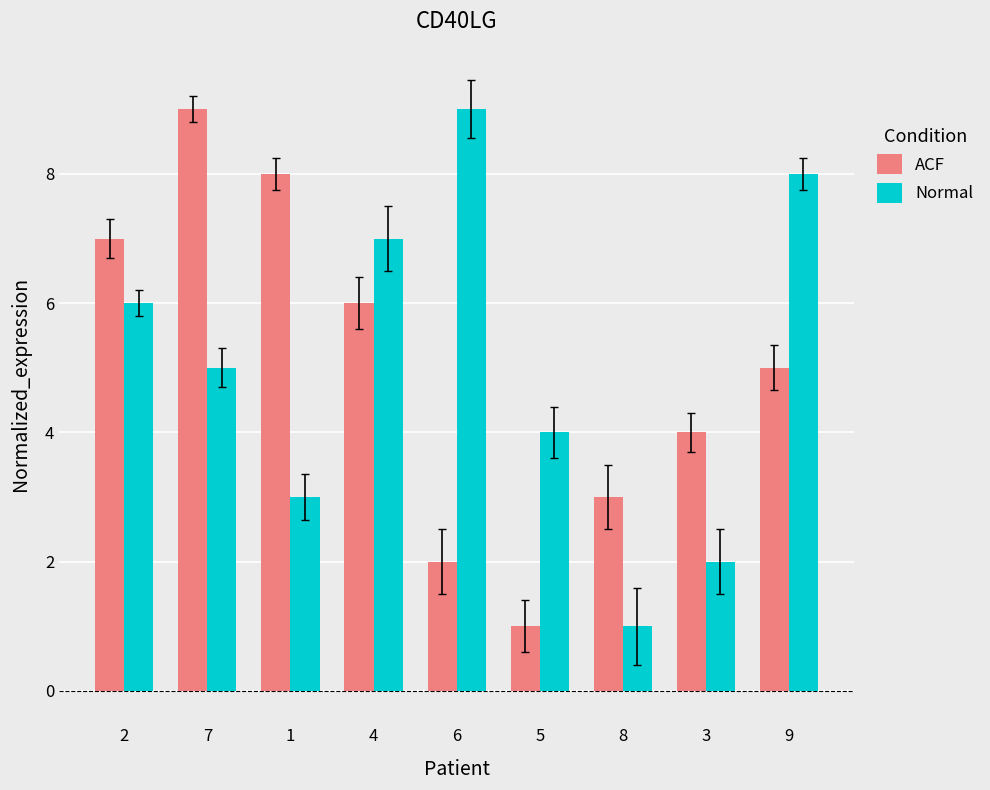

How many groups of bars are there?

9